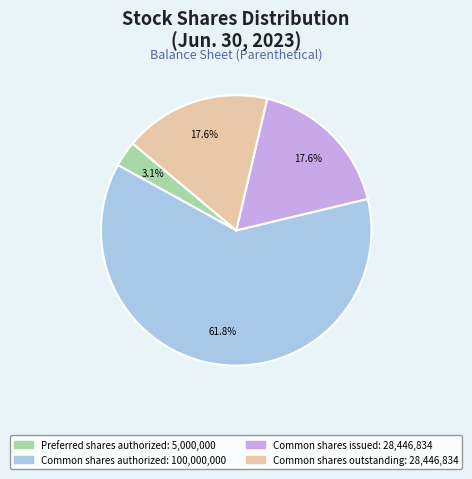

Is there a majority slice in this chart?

Yes